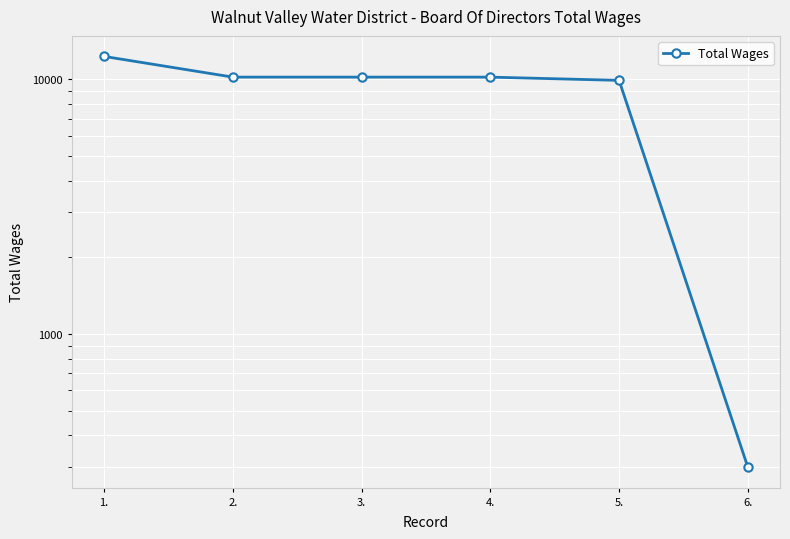

Reading left to right, what are all the values shown in this chart?

12300	10200	10200	10200	9905	300